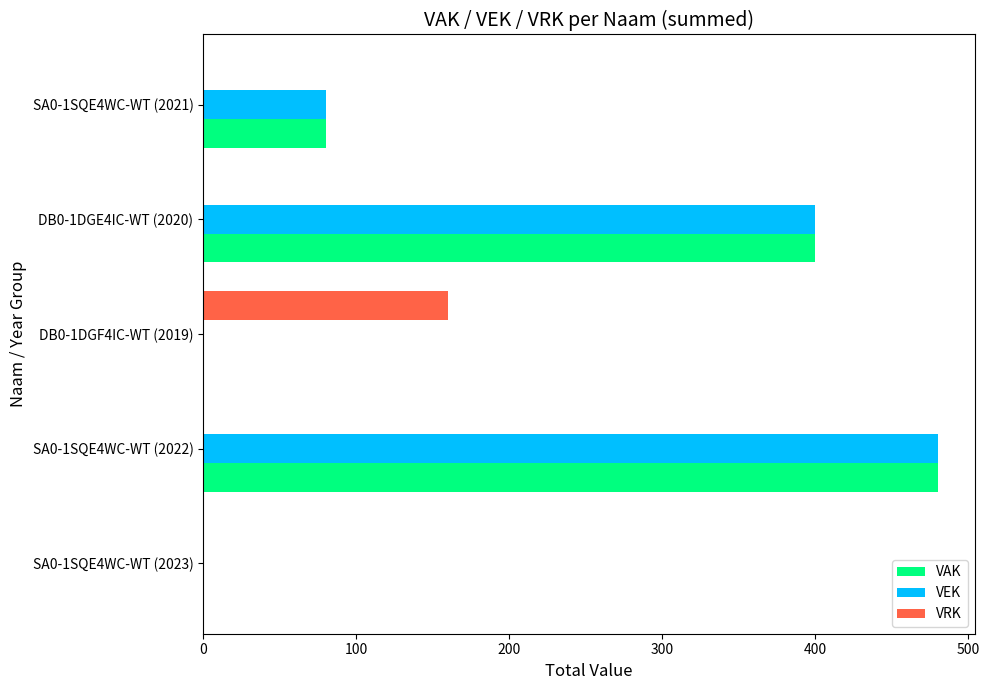

True or false: VAK has a value of 80 at SA0-1SQE4WC-WT (2021).

True